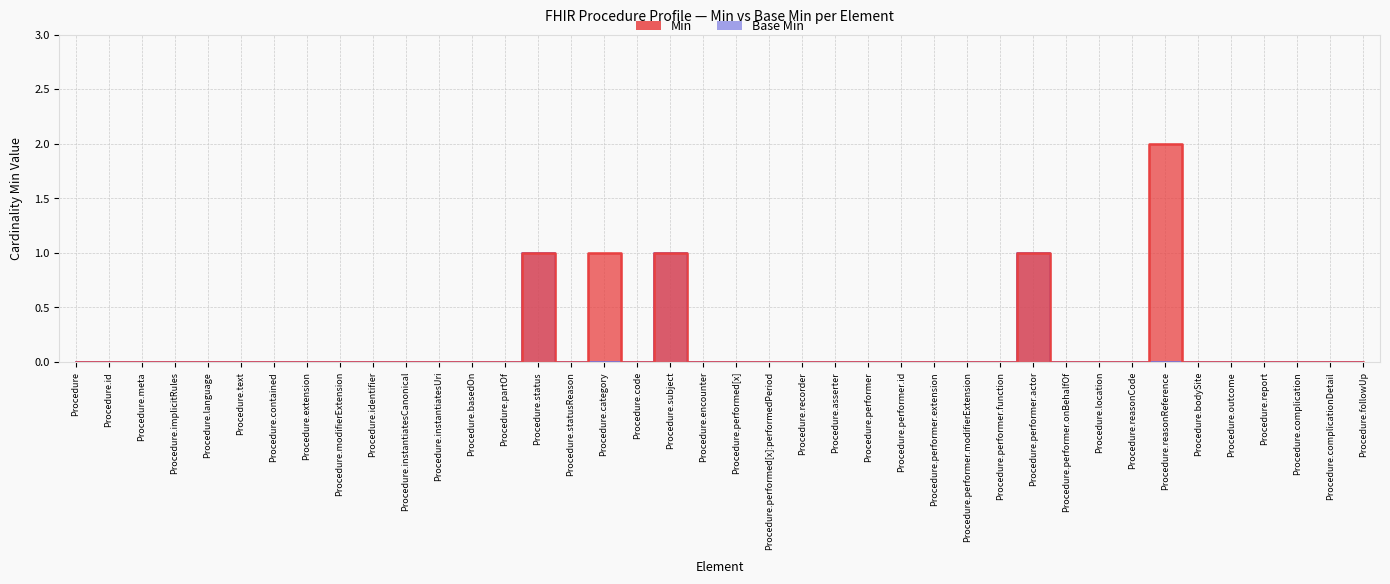

Which category has the lowest value in the Base Min series?

Procedure